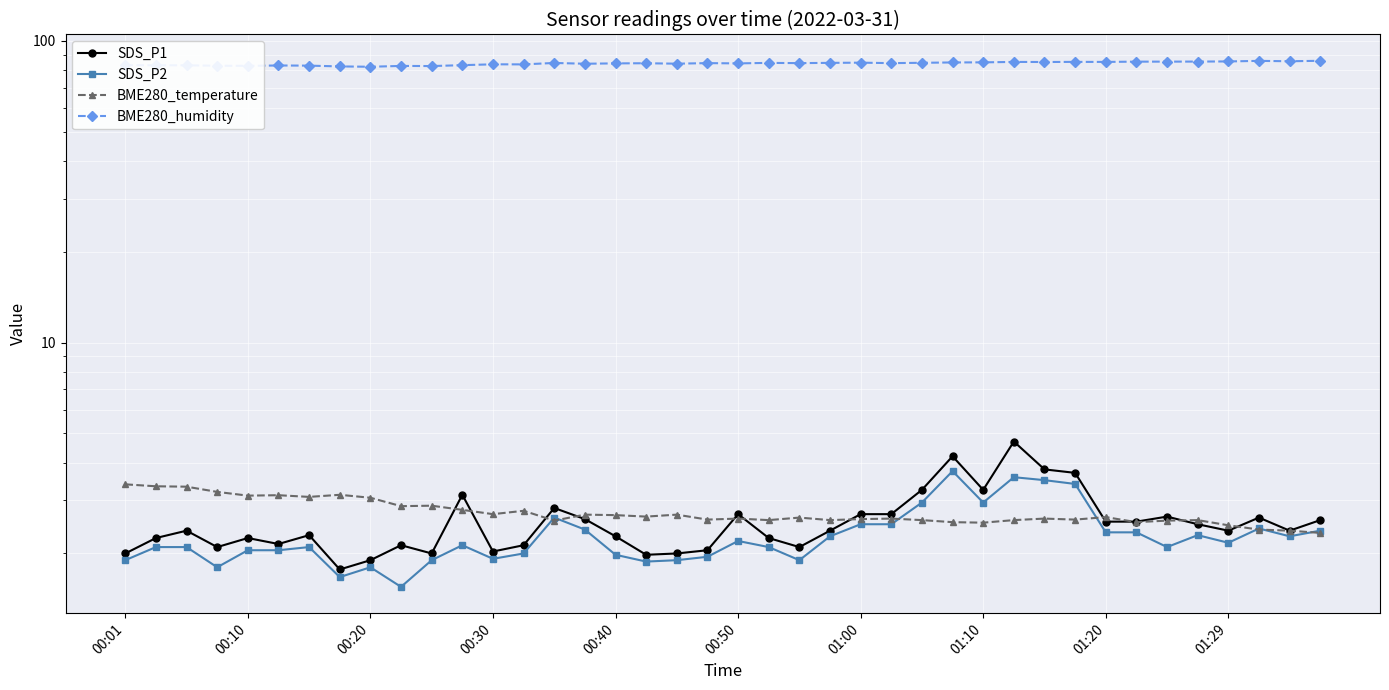

What is the difference between the BME280_humidity values at 23 and 25?

0.2